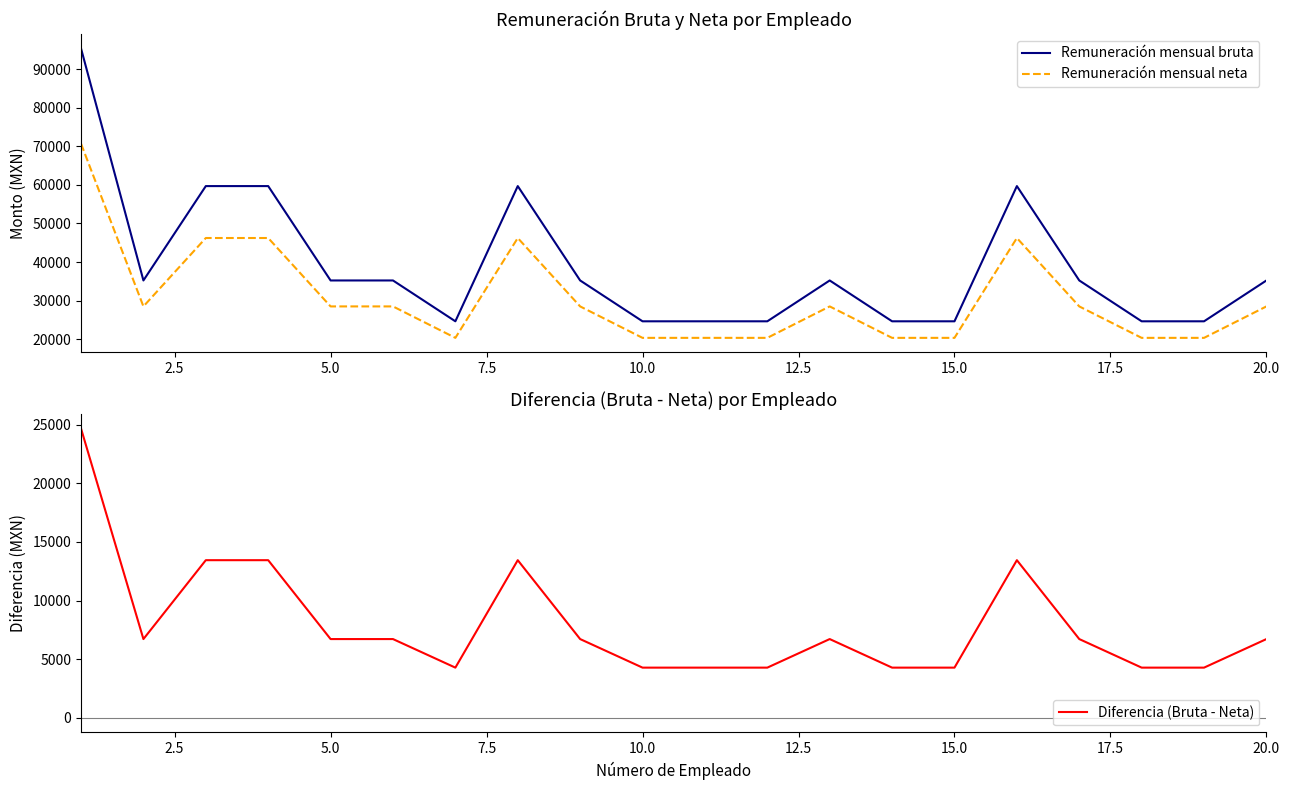

What is the lowest value of the Remuneración mensual bruta series?

24672.0